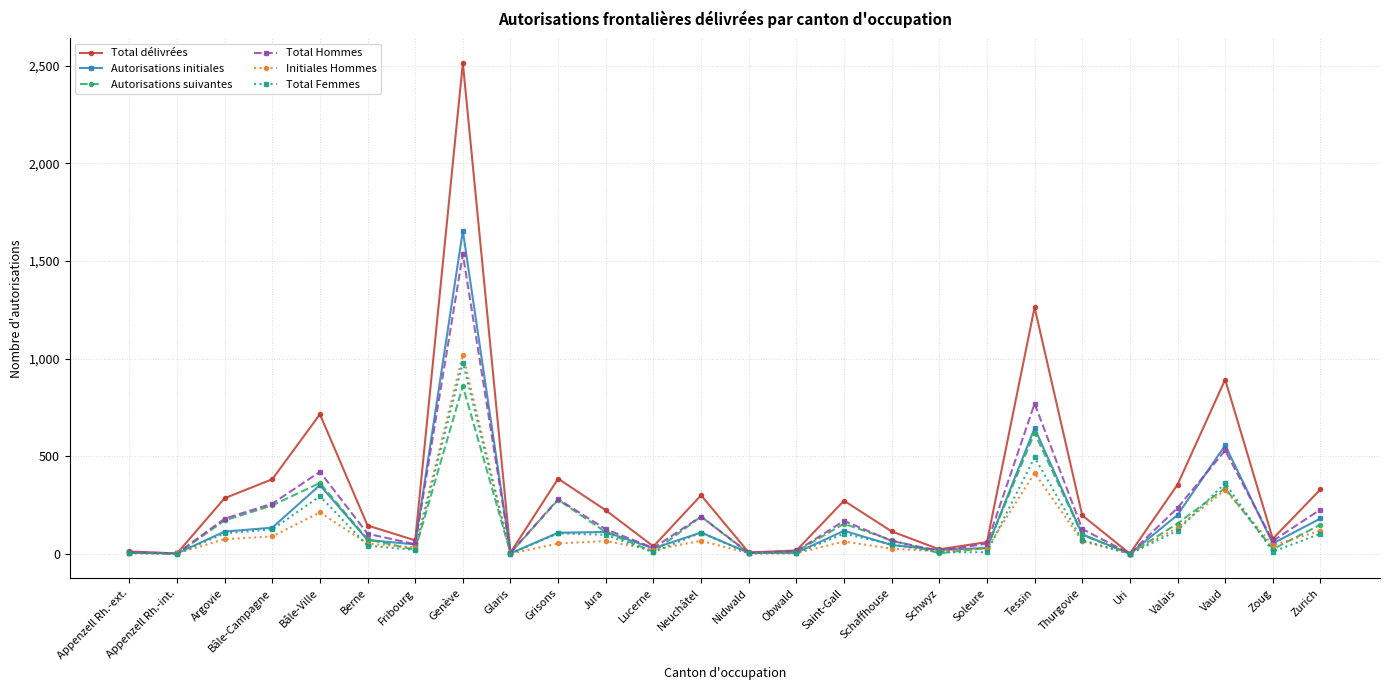

What is the highest value of the Total Femmes series?

980